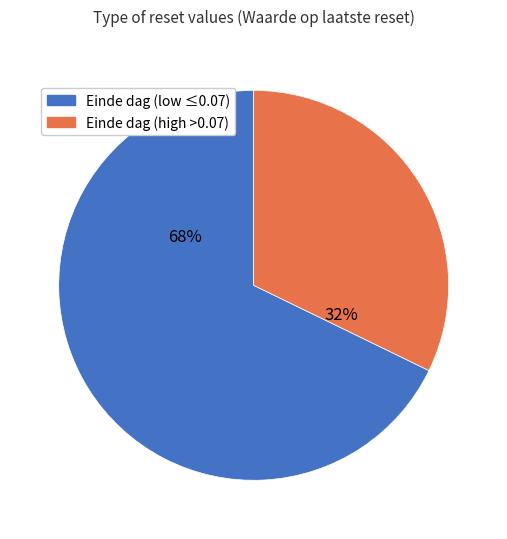

To the nearest percent, what is the average slice percentage?

50%